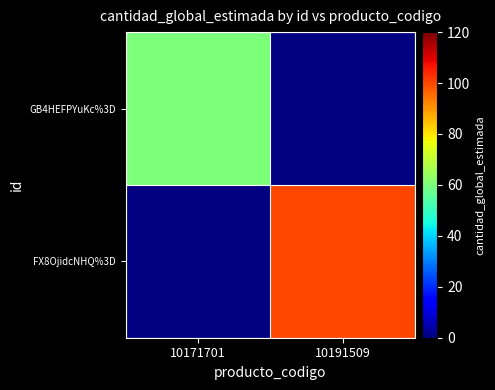

What is the greatest value displayed?

100.0